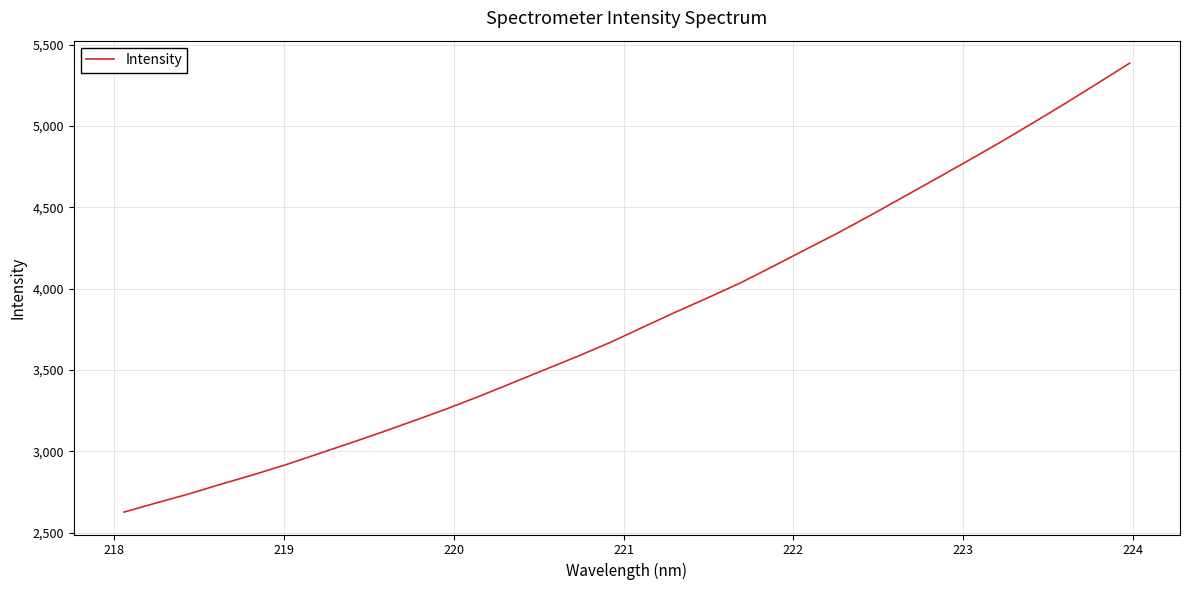

What is the maximum value shown in the chart?

5386.8